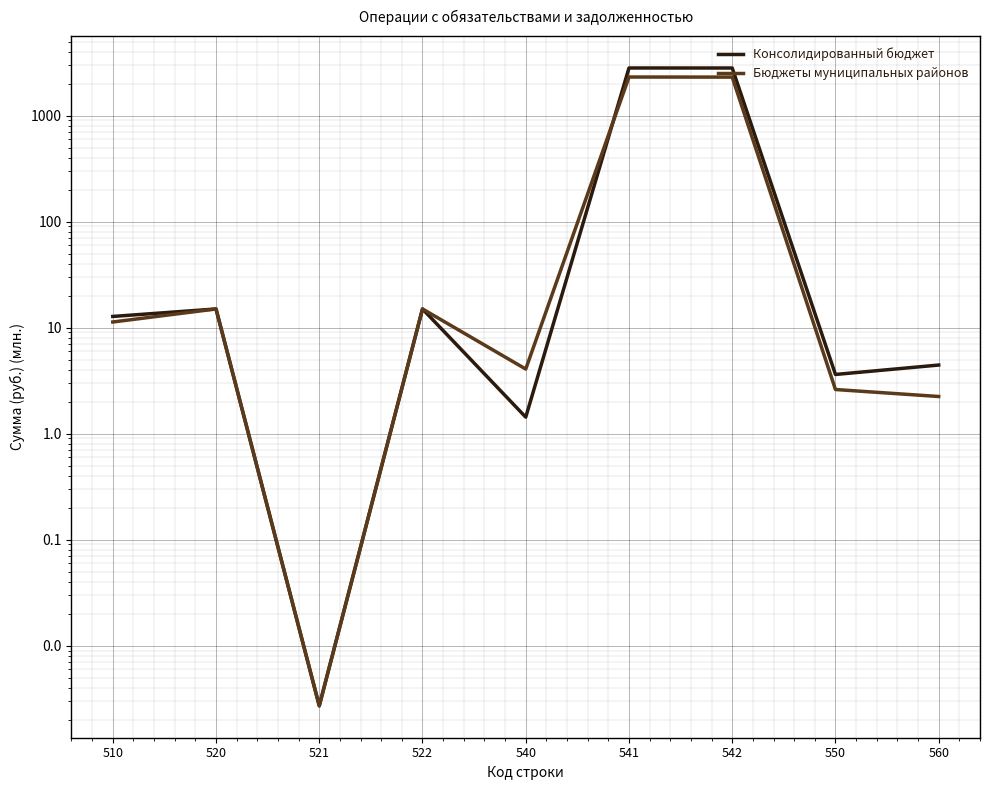

Does the chart display data point markers on the line(s)?

No